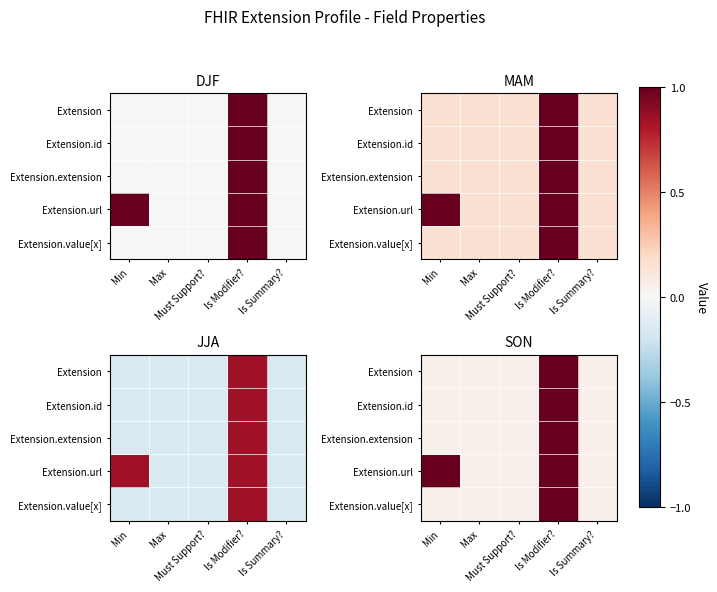

Rank the series by their maximum value, from highest to lowest.

Extension, Extension.id, Extension.extension, Extension.url, Extension.value[x]